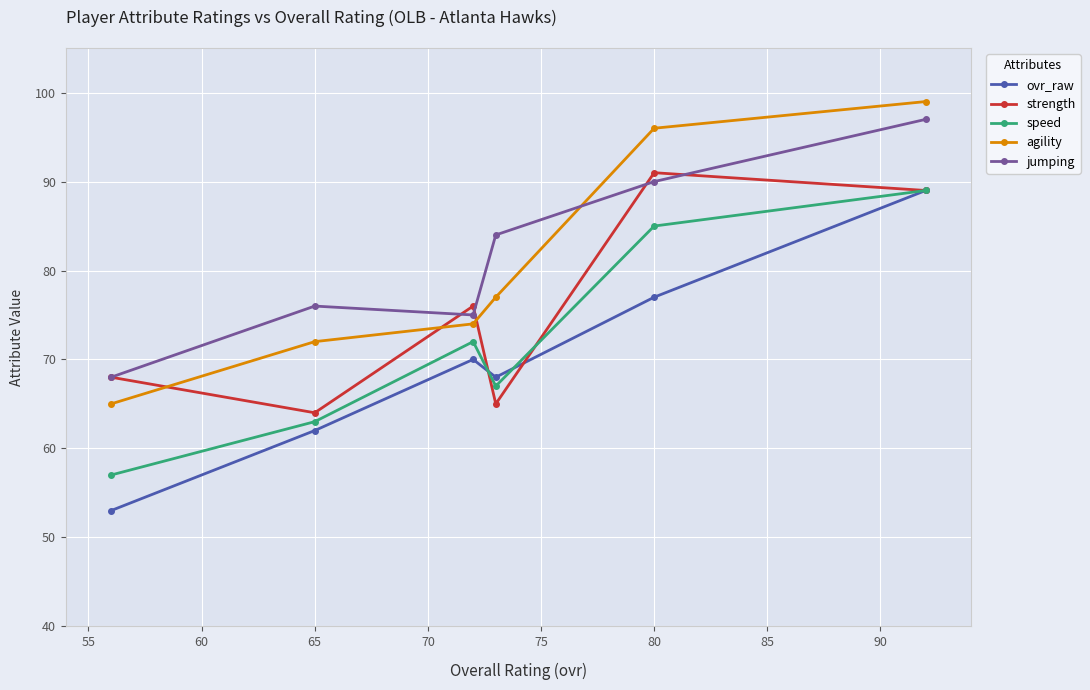

What are all the series names shown in the legend?

ovr_raw, strength, speed, agility, jumping